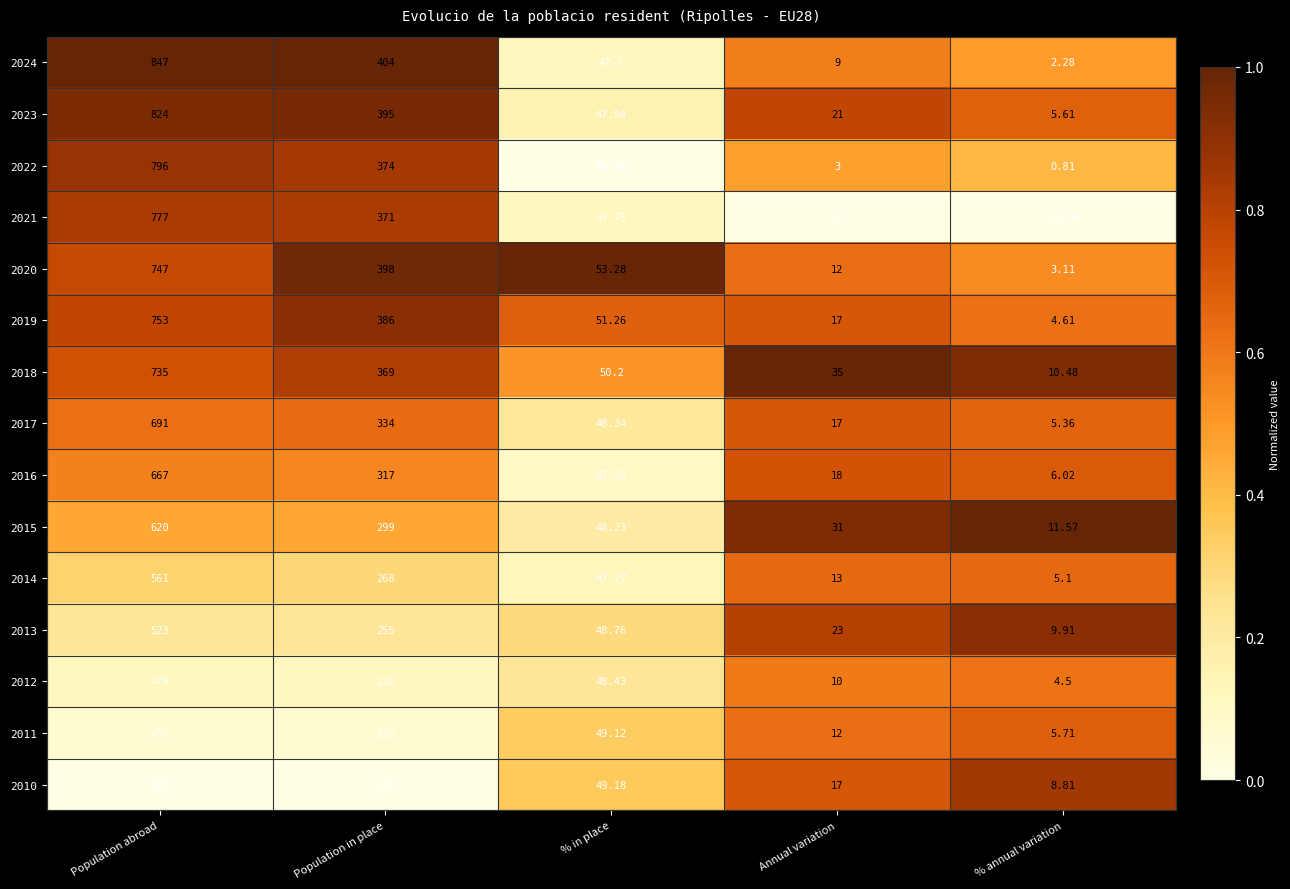

What is the difference between the highest and lowest values at % in place?

6.3